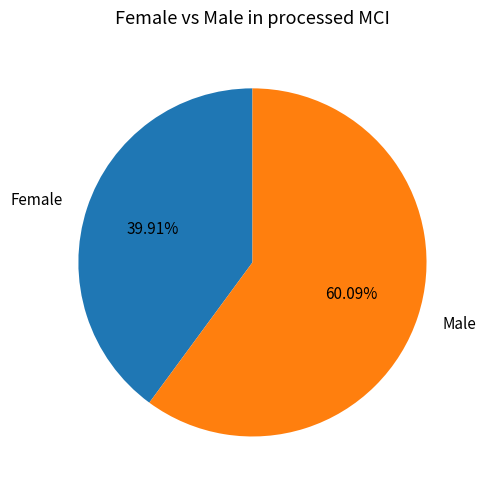

Does any single category account for the majority?

Yes